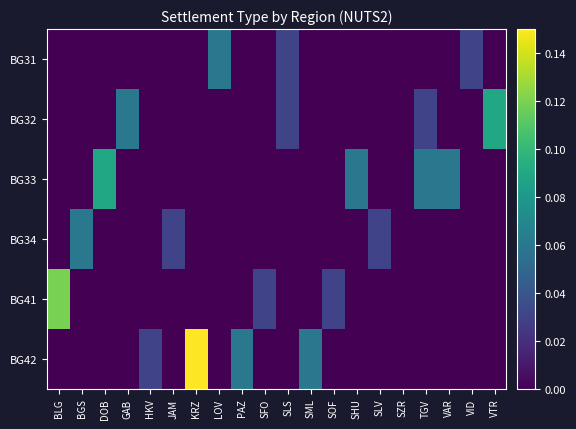

Which category has the lowest value across all series?

BLG